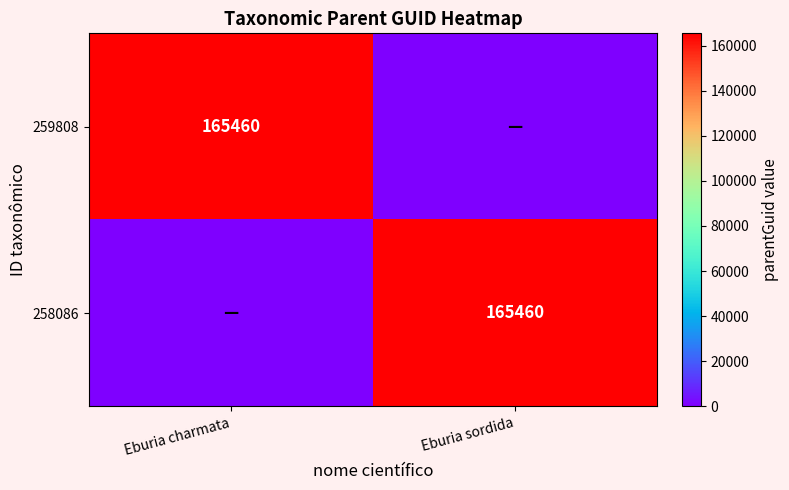

The value of 259808 at Eburia charmata is 165460. True or false?

True